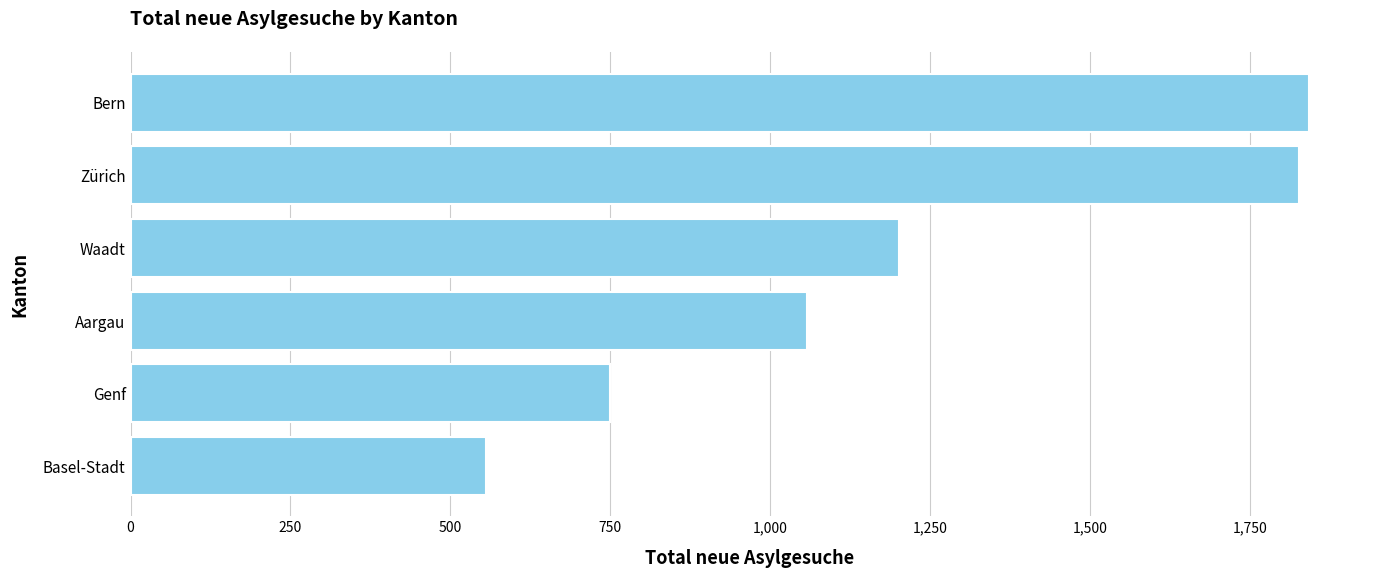

Is it true that the value at Basel-Stadt is 556?

True